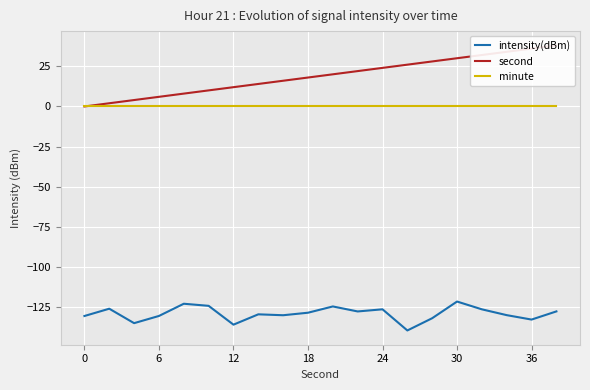

The value of intensity(dBm) at 30 is -121.3. True or false?

True